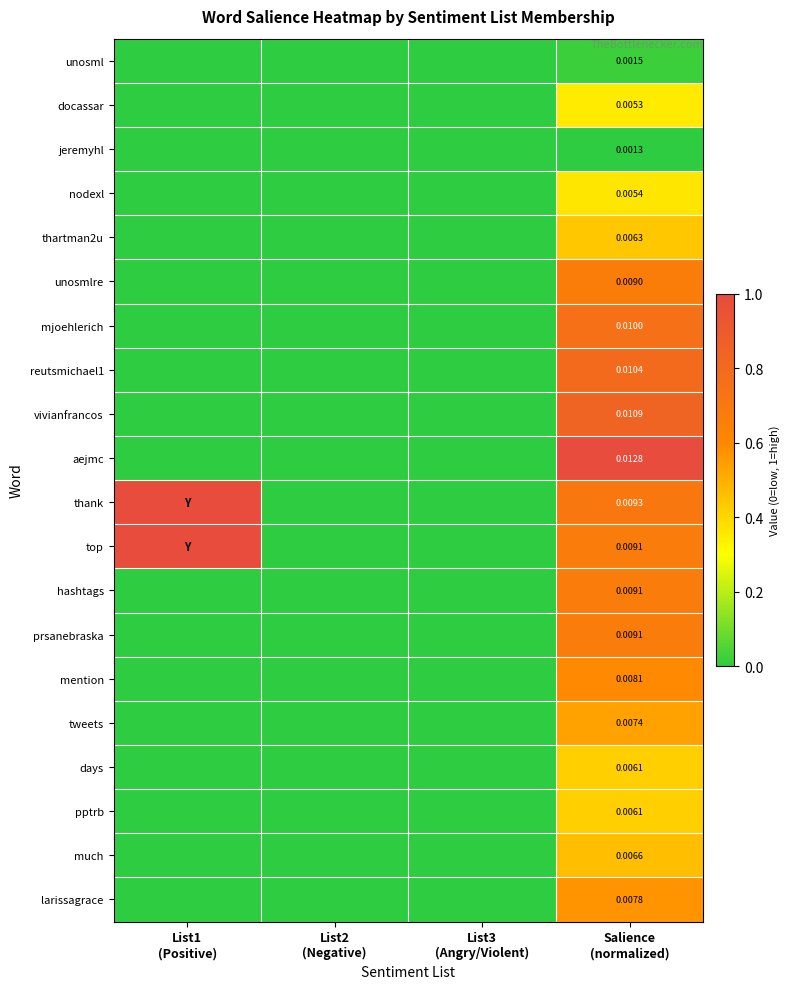

Which category has the lowest value in the jeremyhl series?

List1 (Positive)